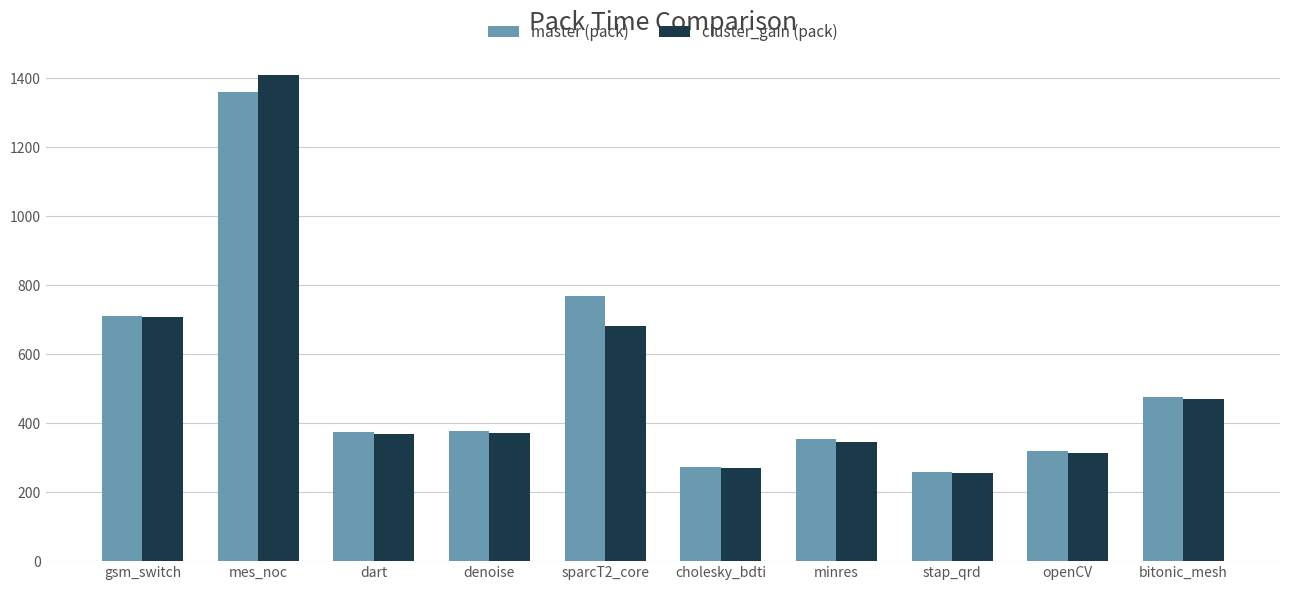

Which category has the highest value in the master (pack) series?

mes_noc